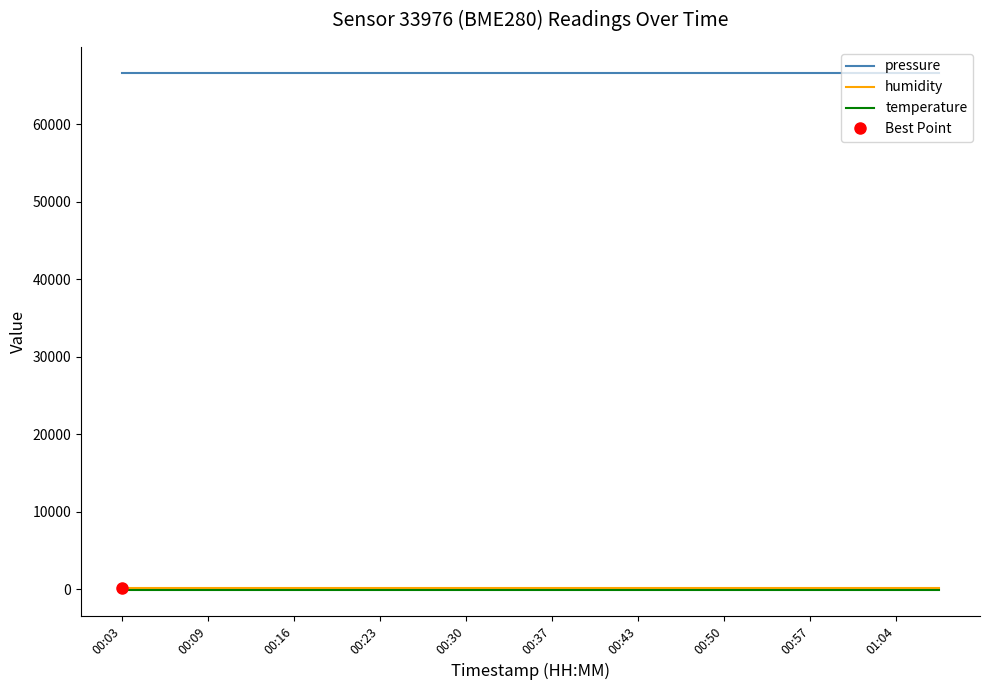

Is the value of temperature at 00:30 greater than the value of pressure at 01:04?

No